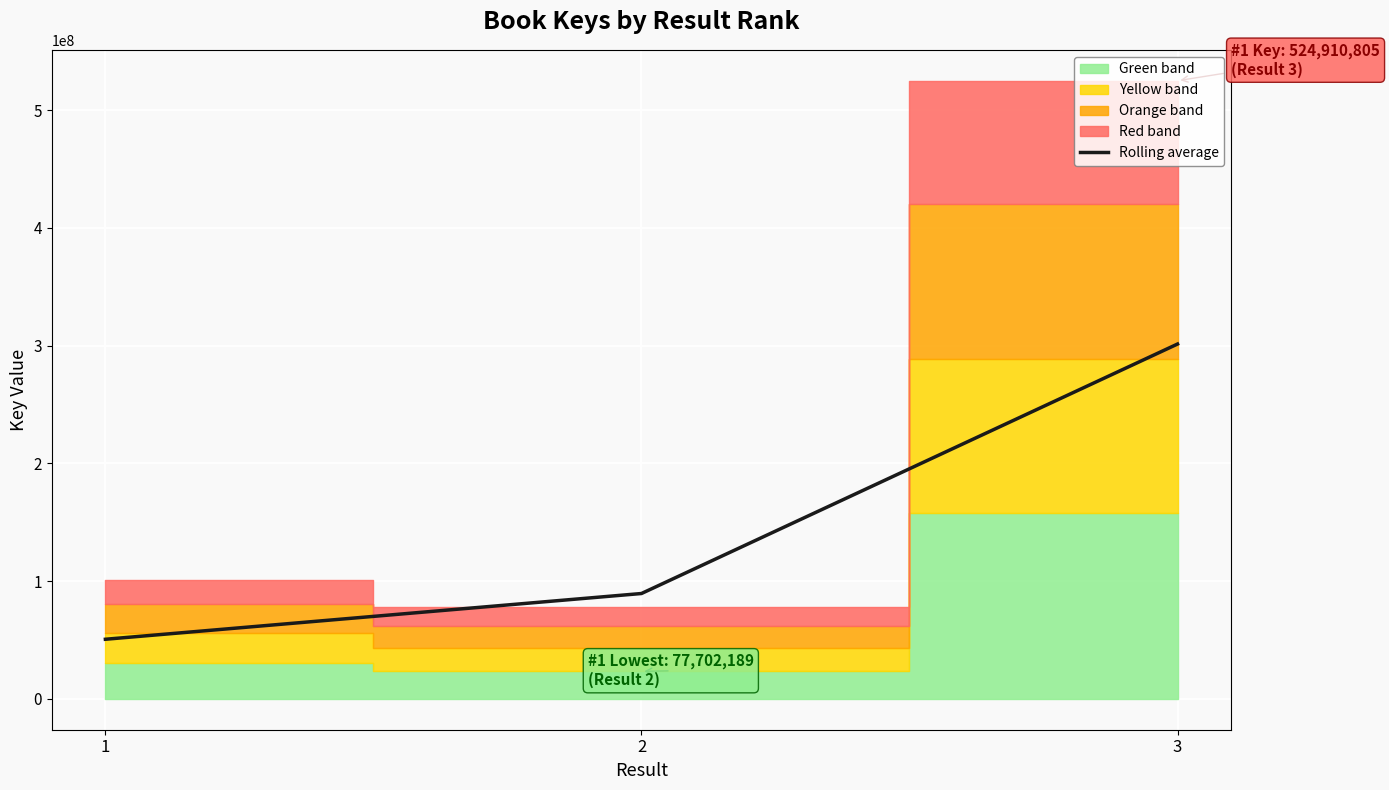

Rank the categories by value from lowest to highest.

1, 2, 3